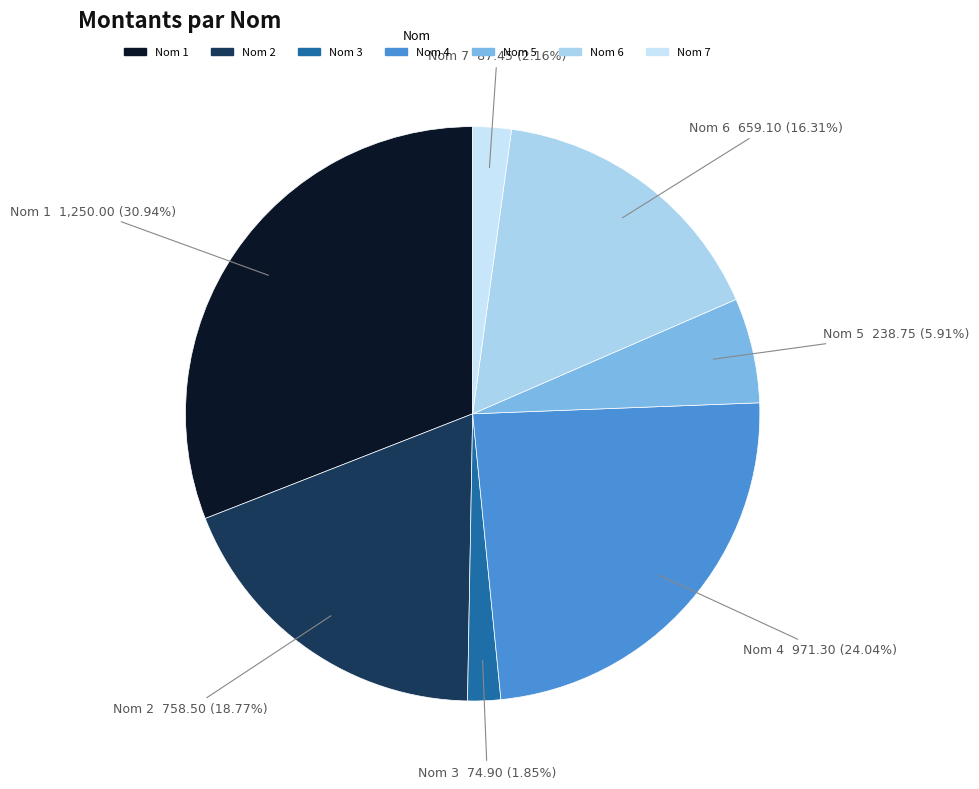

Count the number of slices in the pie.

7